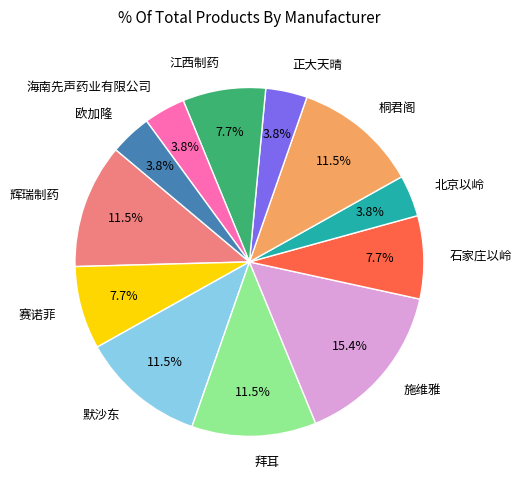

What is the largest slice in the pie chart?

施维雅